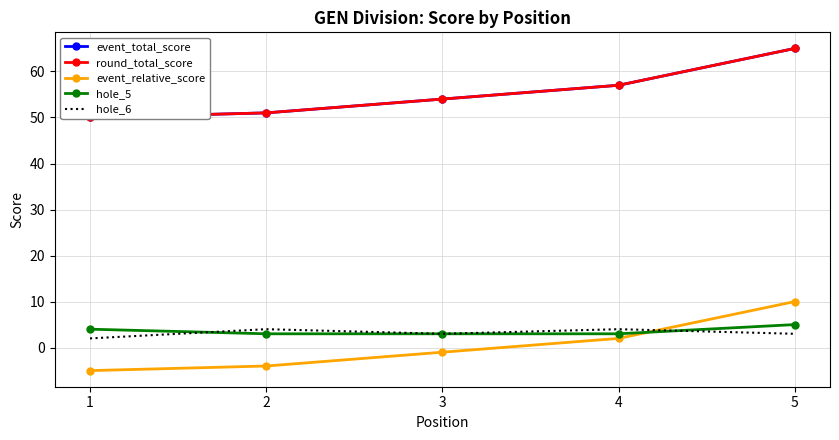

What is the sum of all hole_5 values?

18